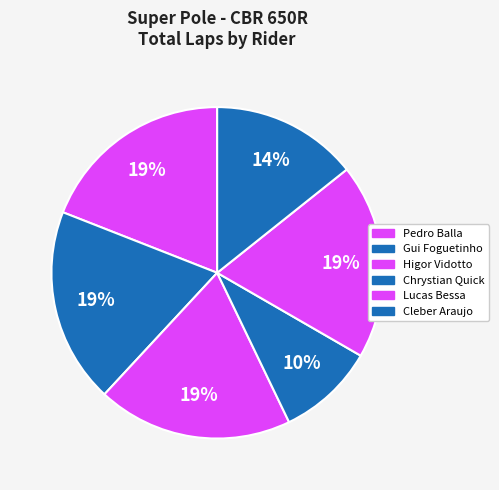

How many segments does this pie chart have?

6